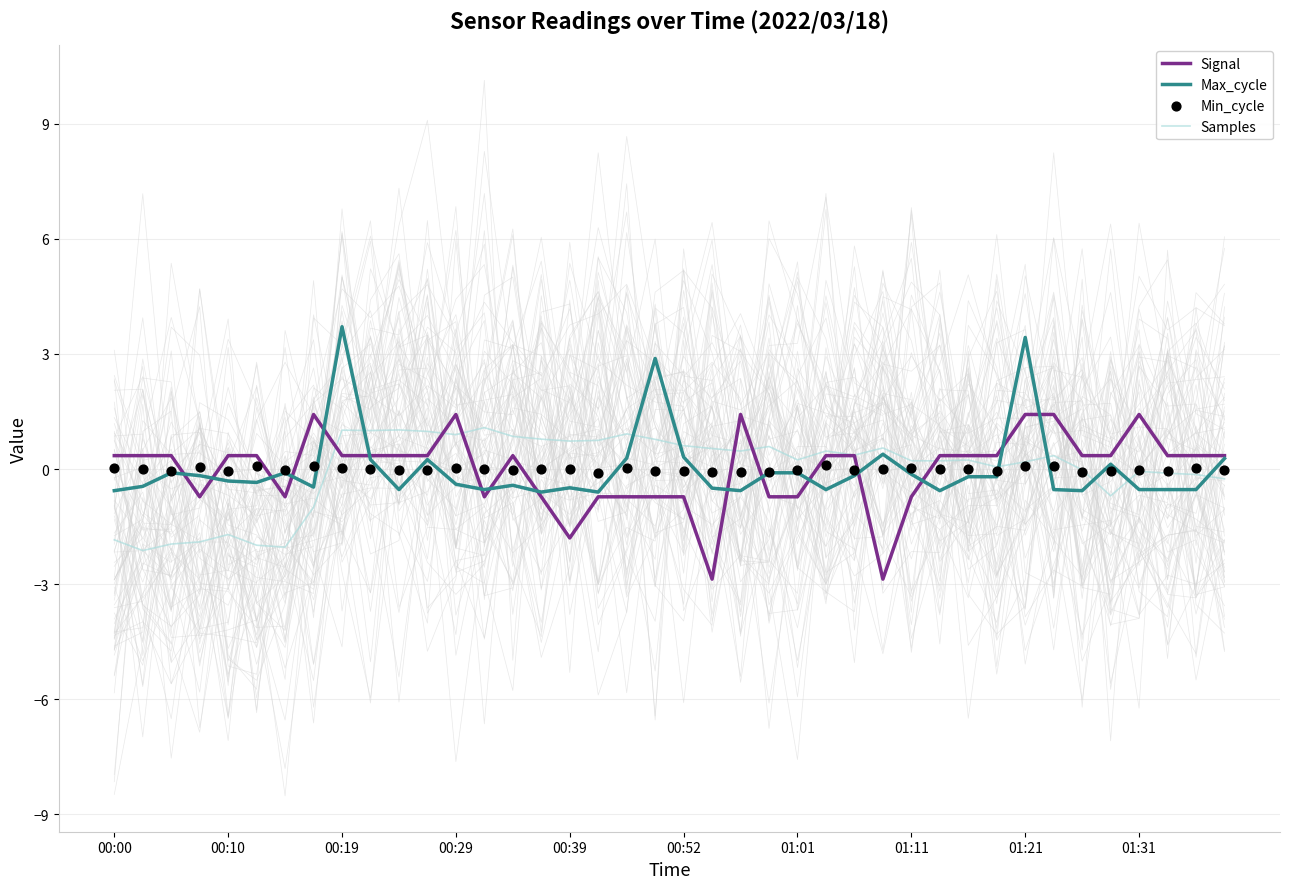

Is it true that Max_cycle equals -0.3 at 00:10?

True